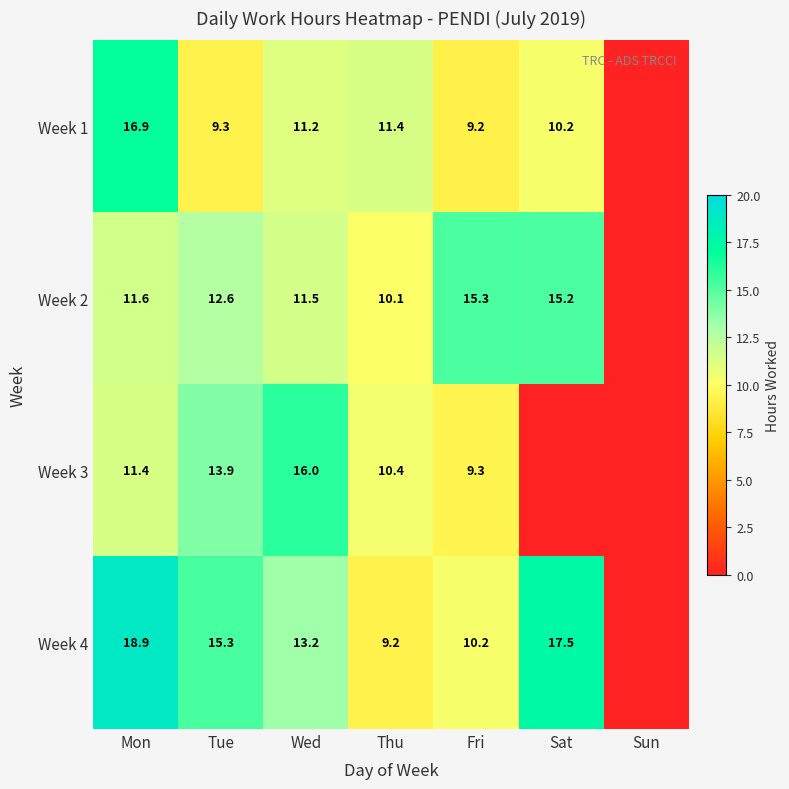

The Week 3 series shows 8.9 at Wed. True or false?

False